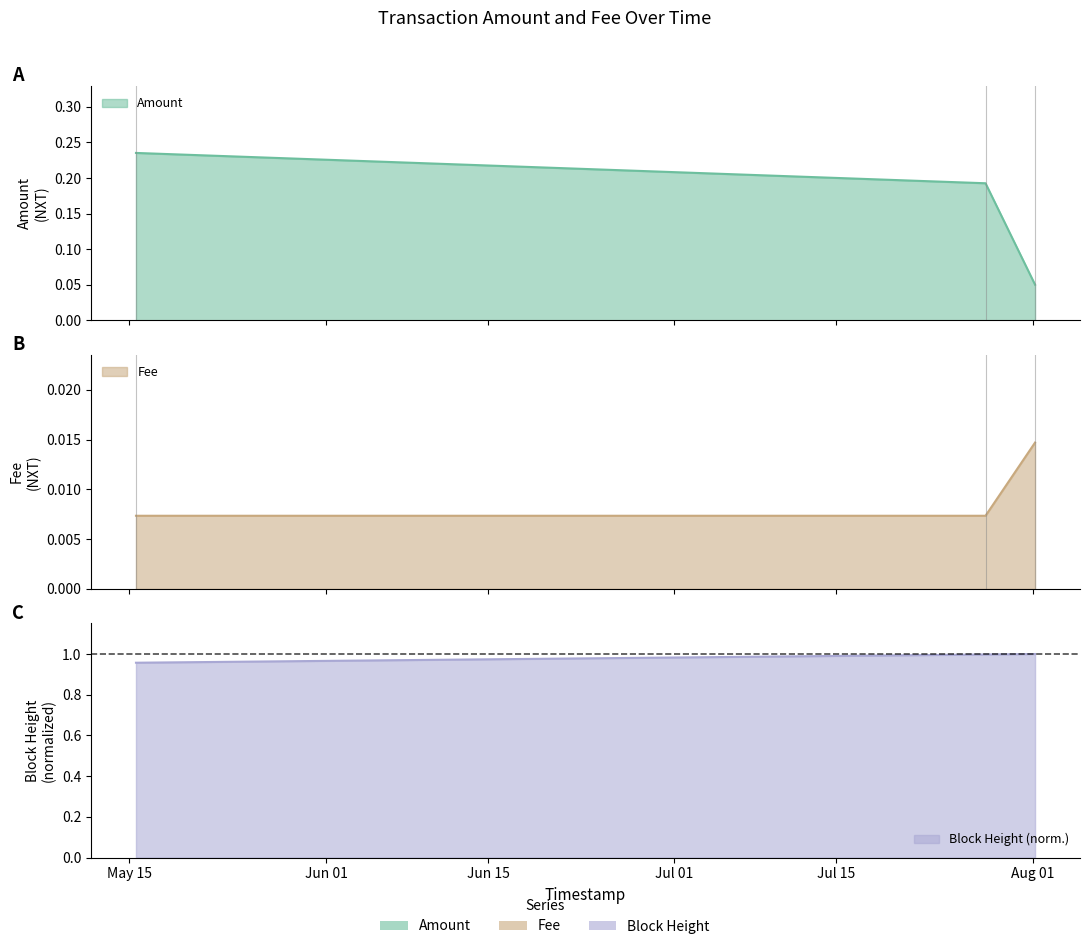

How many data points does each series have?

3